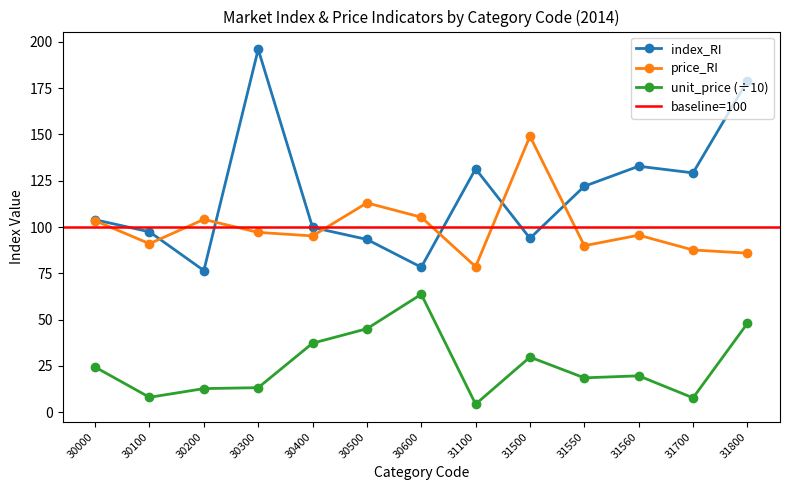

The value of unit_price at 30600 is 63.7. True or false?

True